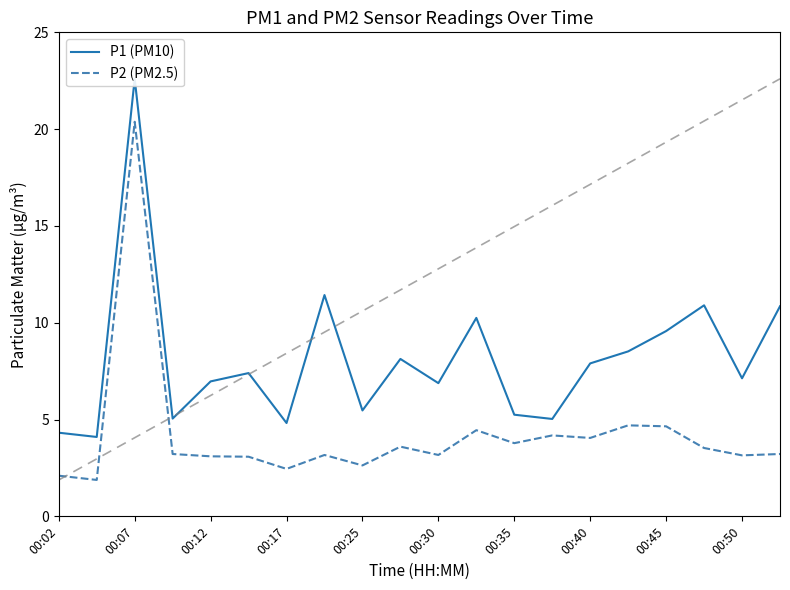

The value of P2 (PM2.5) at 00:40 is 4.0. True or false?

True